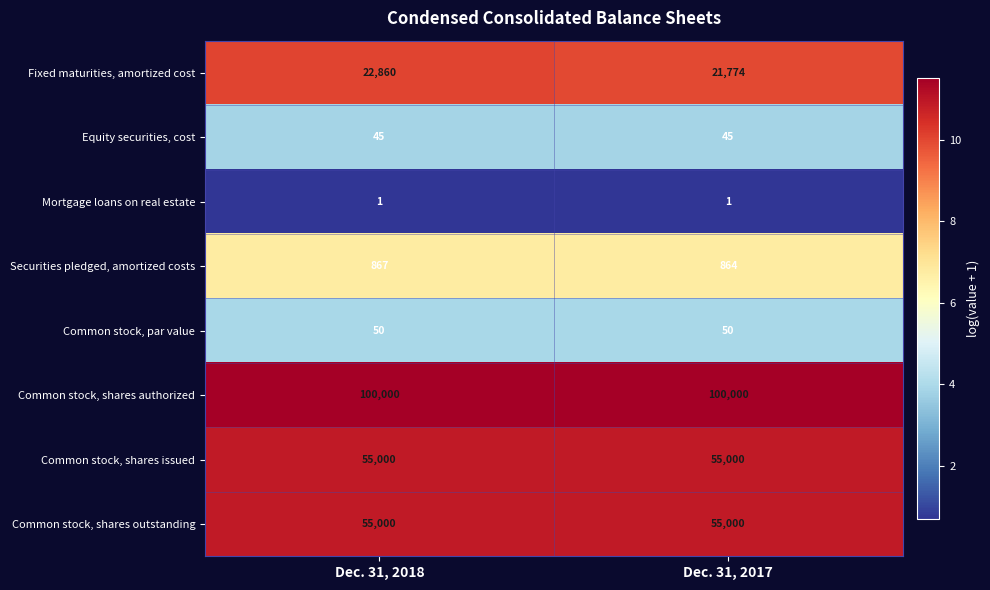

Is it true that Common stock, shares issued equals 82371 at Dec. 31, 2018?

False